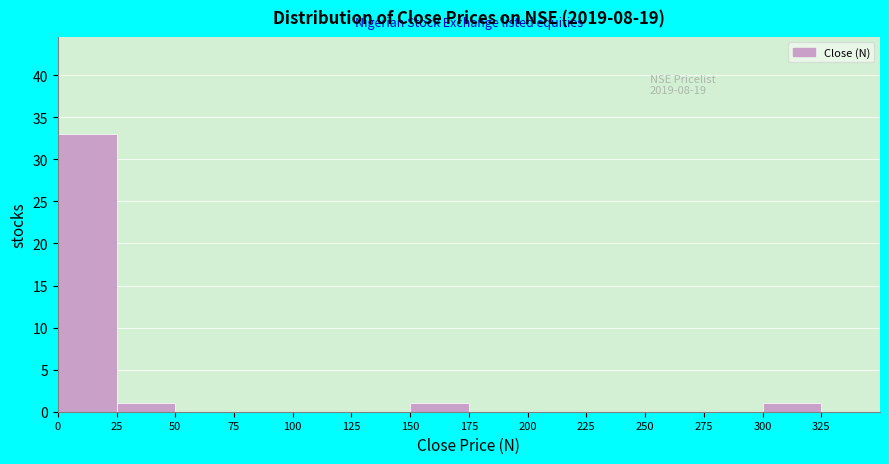

Over which range of the x-axis is the bar tallest?

0 to 25